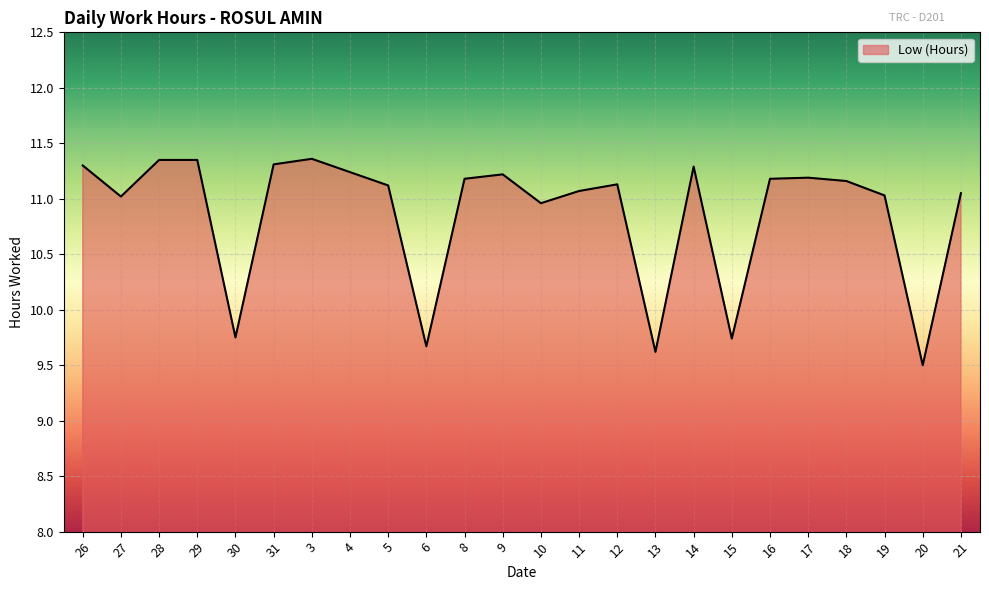

Which category has the lowest value across all series?

20